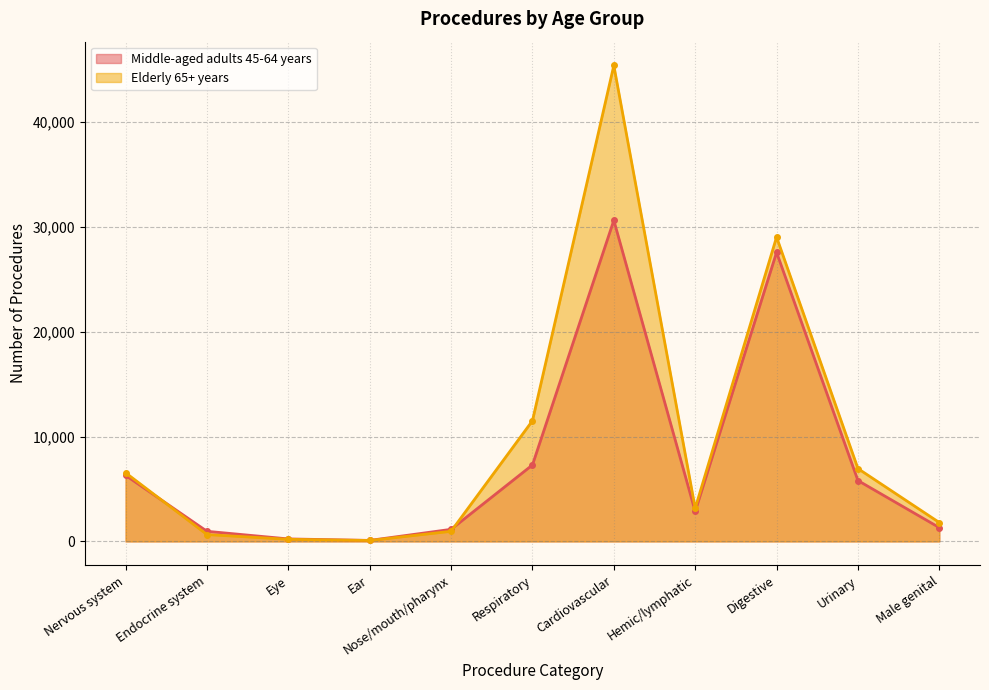

After their last crossing, which series has the higher values: Middle-aged adults 45-64 years or Elderly 65+ years?

Elderly 65+ years